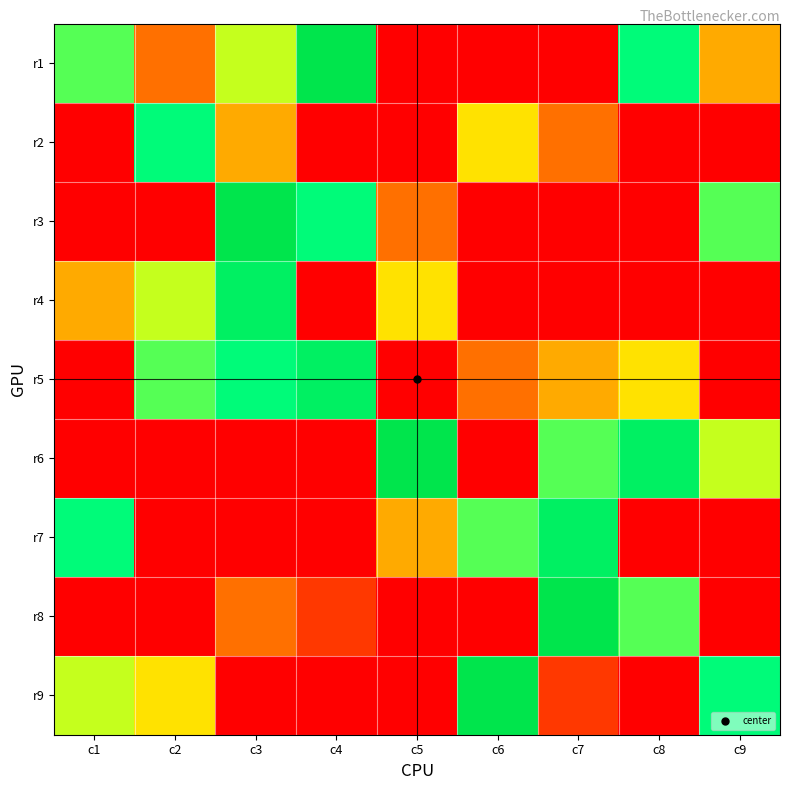

Reading left to right, list all the values displayed in this chart.

r1: c1=6	c2=2	c3=5	c4=9	c5=0	c6=0	c7=0	c8=7	c9=3
r2: c1=0	c2=7	c3=3	c4=0	c5=0	c6=4	c7=2	c8=0	c9=0
r3: c1=0	c2=0	c3=9	c4=7	c5=2	c6=0	c7=0	c8=0	c9=6
r4: c1=3	c2=5	c3=8	c4=0	c5=4	c6=0	c7=0	c8=0	c9=0
r5: c1=0	c2=6	c3=7	c4=8	c5=0	c6=2	c7=3	c8=4	c9=0
r6: c1=0	c2=0	c3=0	c4=0	c5=9	c6=0	c7=6	c8=8	c9=5
r7: c1=7	c2=0	c3=0	c4=0	c5=3	c6=6	c7=8	c8=0	c9=0
r8: c1=0	c2=0	c3=2	c4=1	c5=0	c6=0	c7=9	c8=6	c9=0
r9: c1=5	c2=4	c3=0	c4=0	c5=0	c6=9	c7=1	c8=0	c9=7